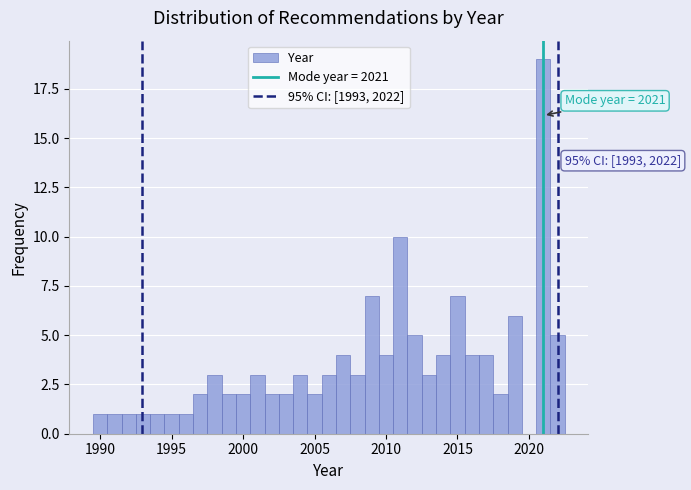

Read against the x-axis, roughly where is the centre of the tallest bar?

2021.0